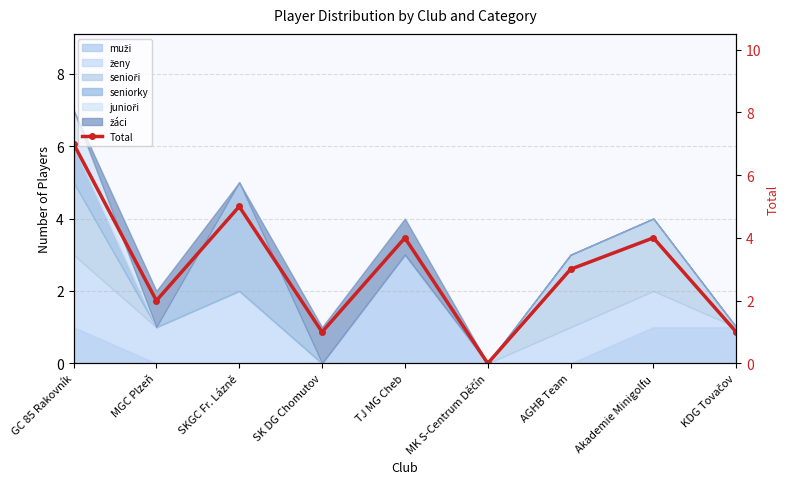

Where is the first local maximum?

SKGC Fr. Lázně